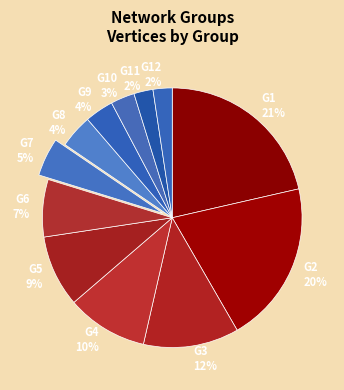

To the nearest percent, what percentage of the pie is G11?

2%